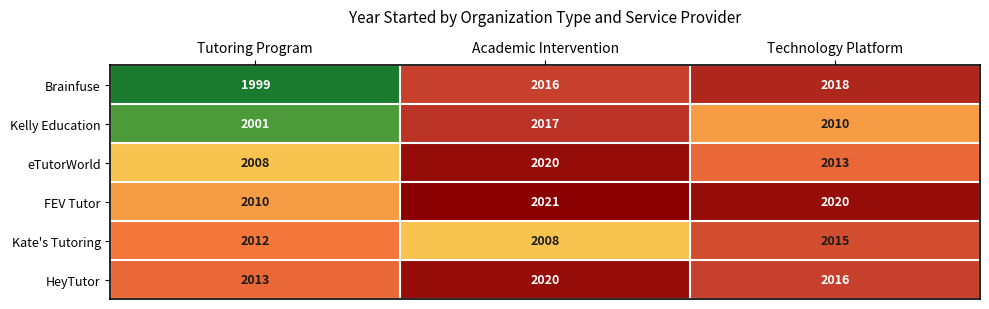

Reading left to right, list all the values displayed in this chart.

Brainfuse: Tutoring Program=1999	Academic Intervention=2016	Technology Platform=2018
Kelly Education: Tutoring Program=2001	Academic Intervention=2017	Technology Platform=2010
eTutorWorld: Tutoring Program=2008	Academic Intervention=2020	Technology Platform=2013
FEV Tutor: Tutoring Program=2010	Academic Intervention=2021	Technology Platform=2020
Kate's Tutoring: Tutoring Program=2012	Academic Intervention=2008	Technology Platform=2015
HeyTutor: Tutoring Program=2013	Academic Intervention=2020	Technology Platform=2016